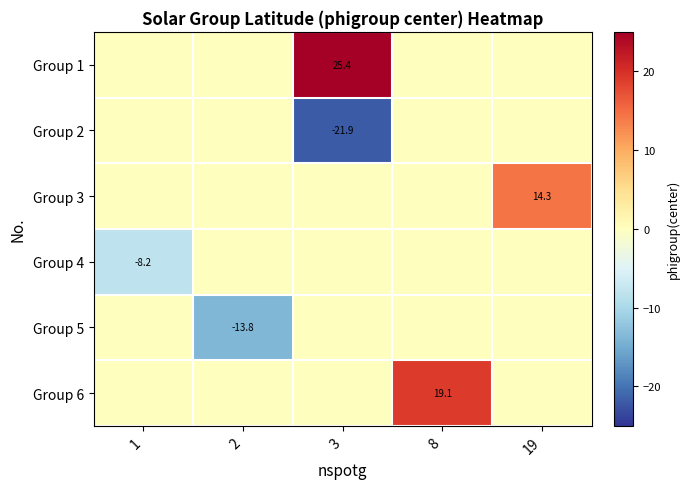

Is it true that Group 3 equals 14.3 at 19?

True